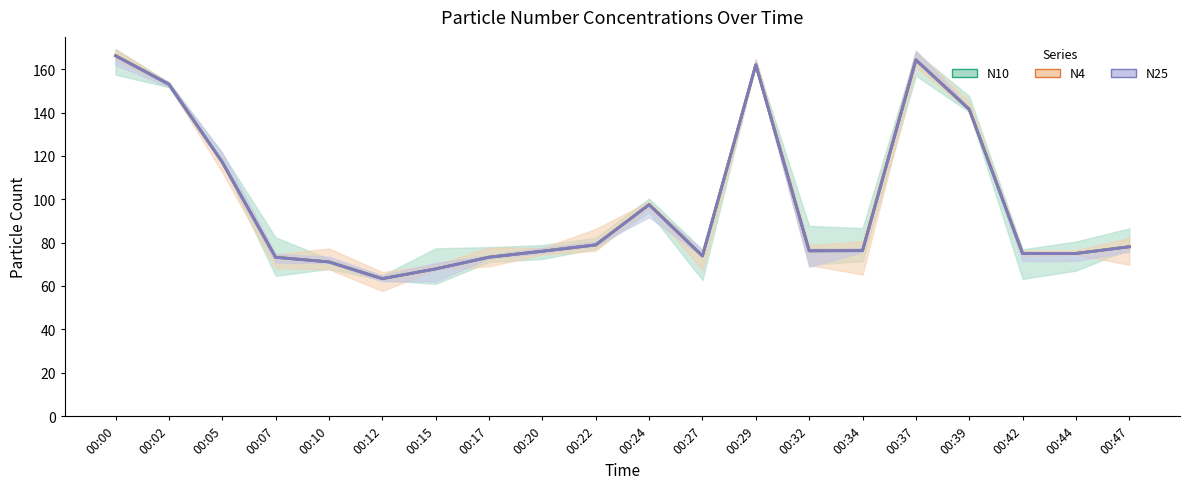

True or false: N25 and N4 cross at least once.

False